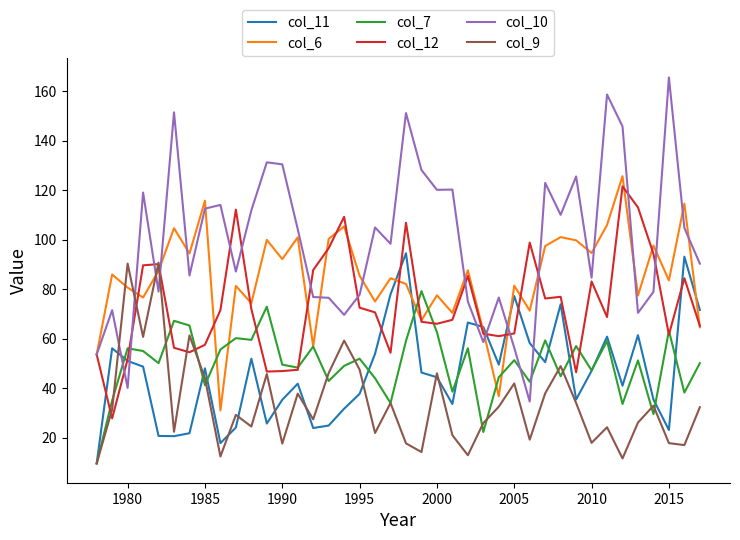

What is the difference between the maximum and minimum values in the col_11 series?

84.9